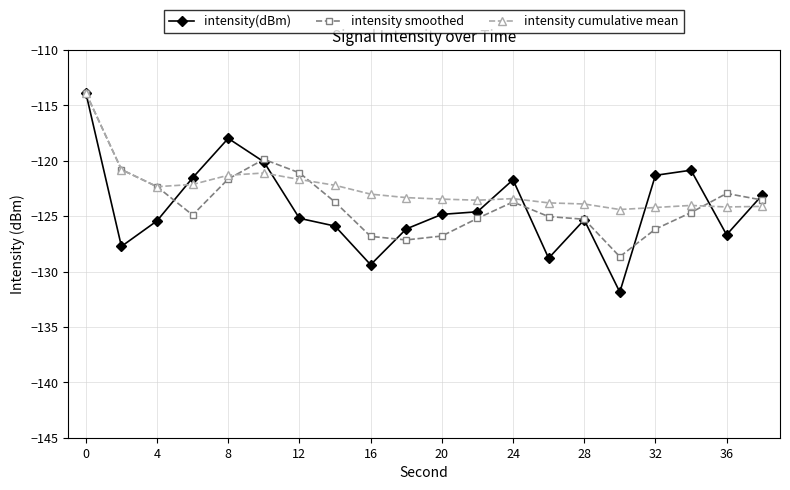

What is the maximum value shown in the chart?

-113.9